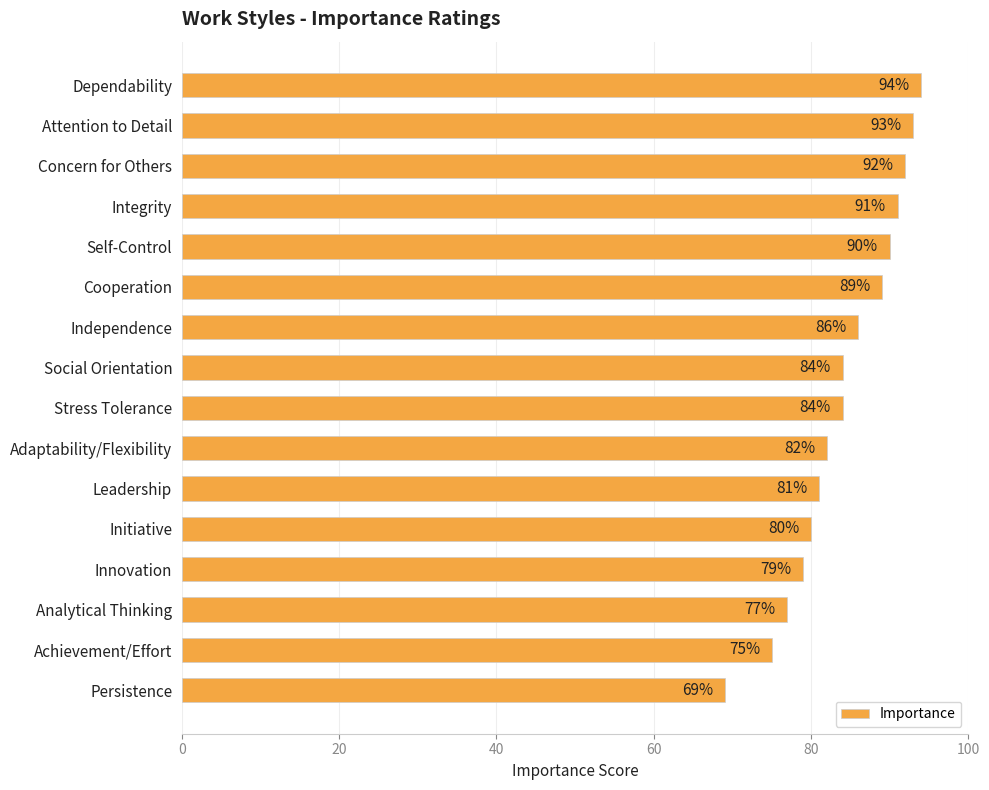

What is the average value?

84